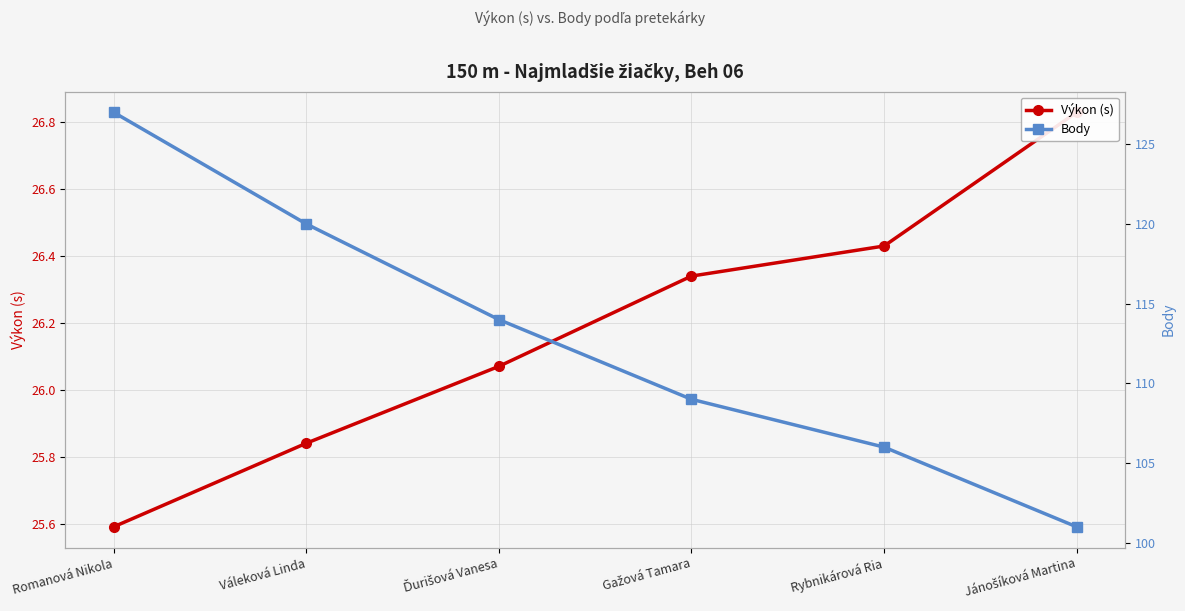

Is it true that Výkon (s) equals 26.1 at Ďurišová Vanesa?

True